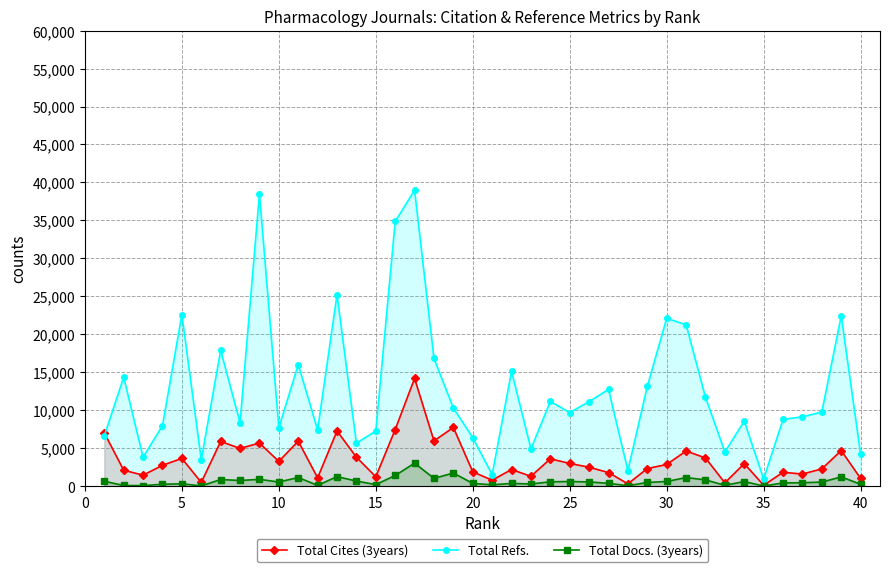

List the series in order of their peak value, highest first.

Total Refs., Total Cites (3years), Total Docs. (3years)